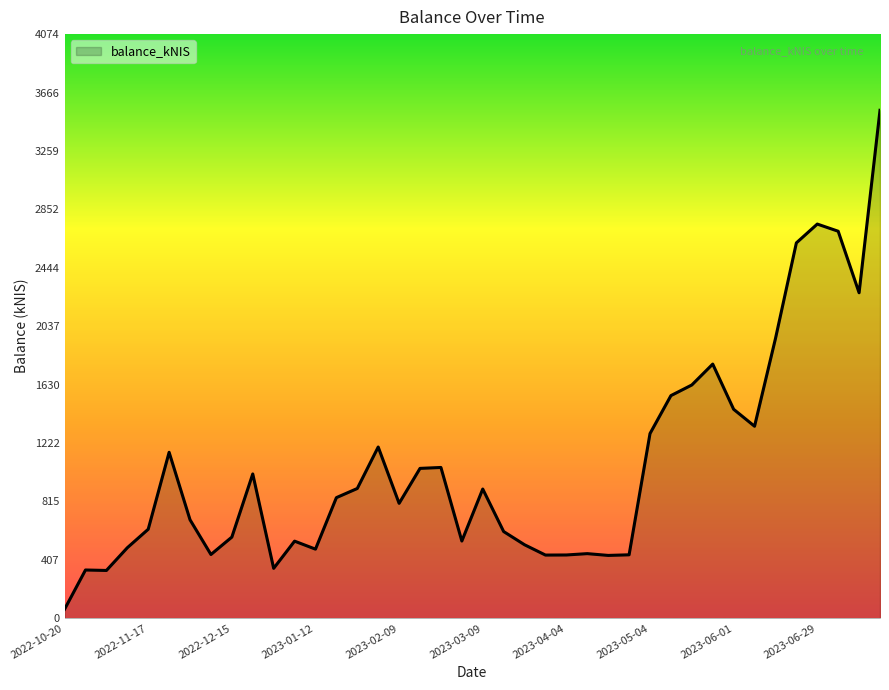

At which category does the chart reach its minimum across all series?

2022-10-20